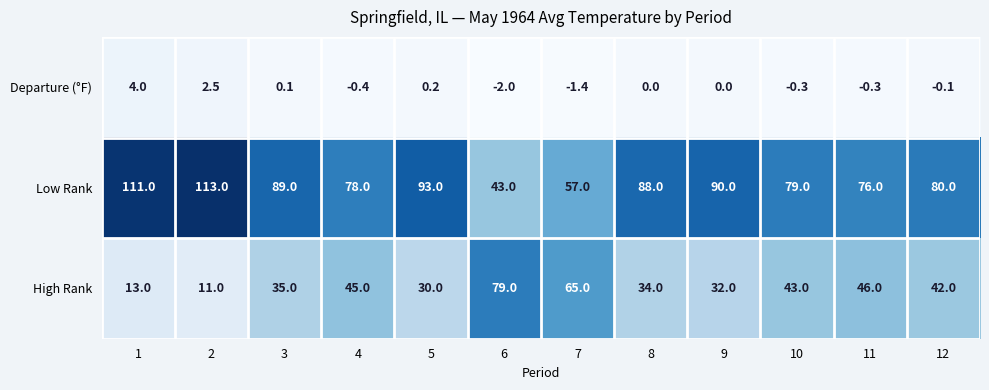

List the series in order of their peak value, lowest first.

Departure (°F), High Rank, Low Rank